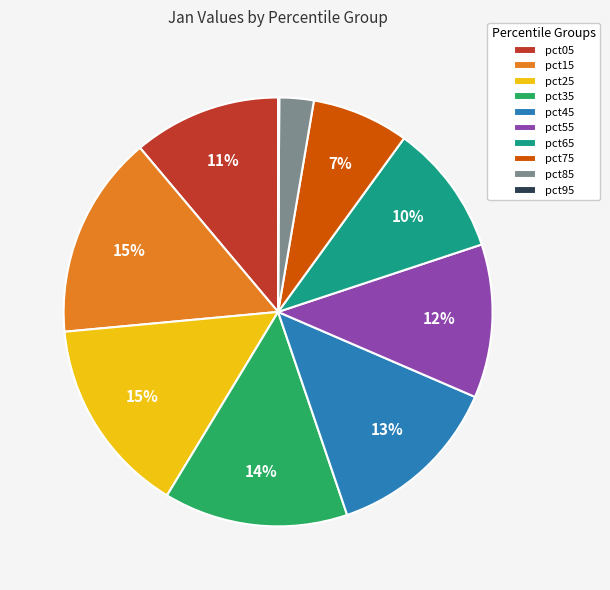

Is there a majority slice in this chart?

No